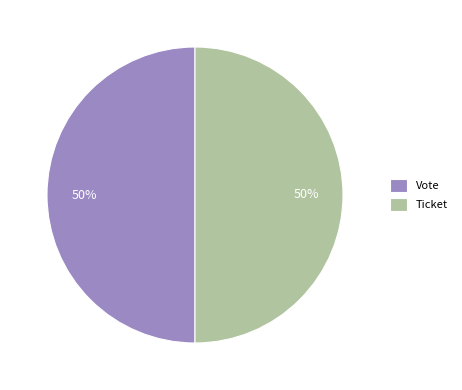

True or false: Ticket accounts for 50% of the total.

True